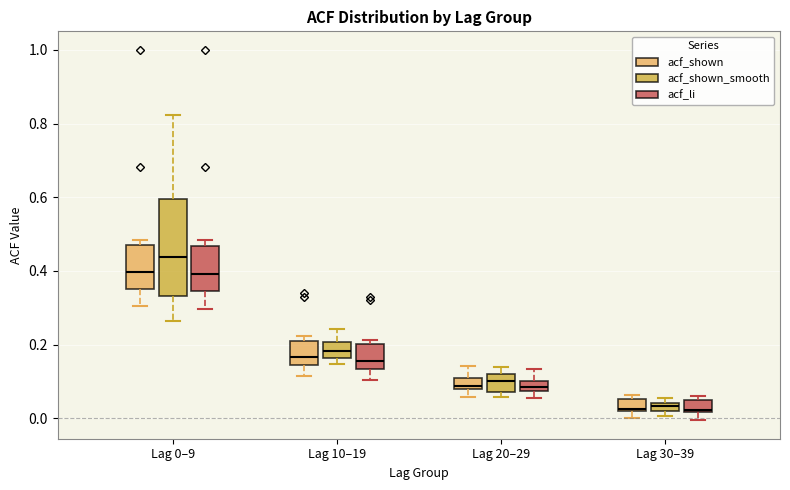

Comparing the boxes themselves (not the whiskers), which one is the tallest?

Lag 0–9 (acf_shown_smooth)